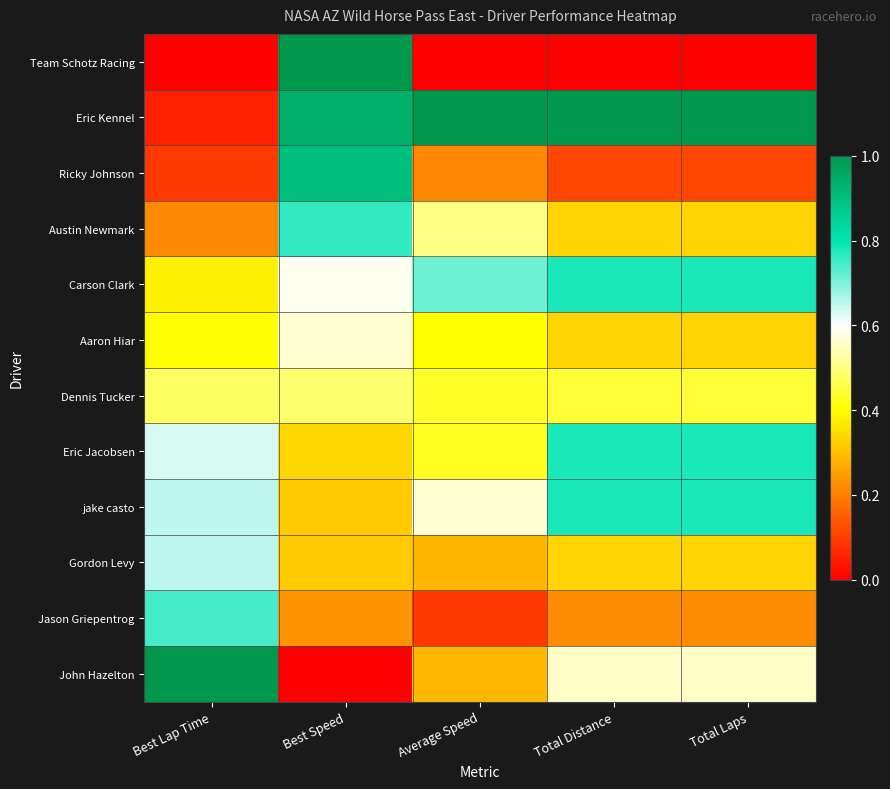

What is the difference between the highest and lowest values at Best Speed?

1.0